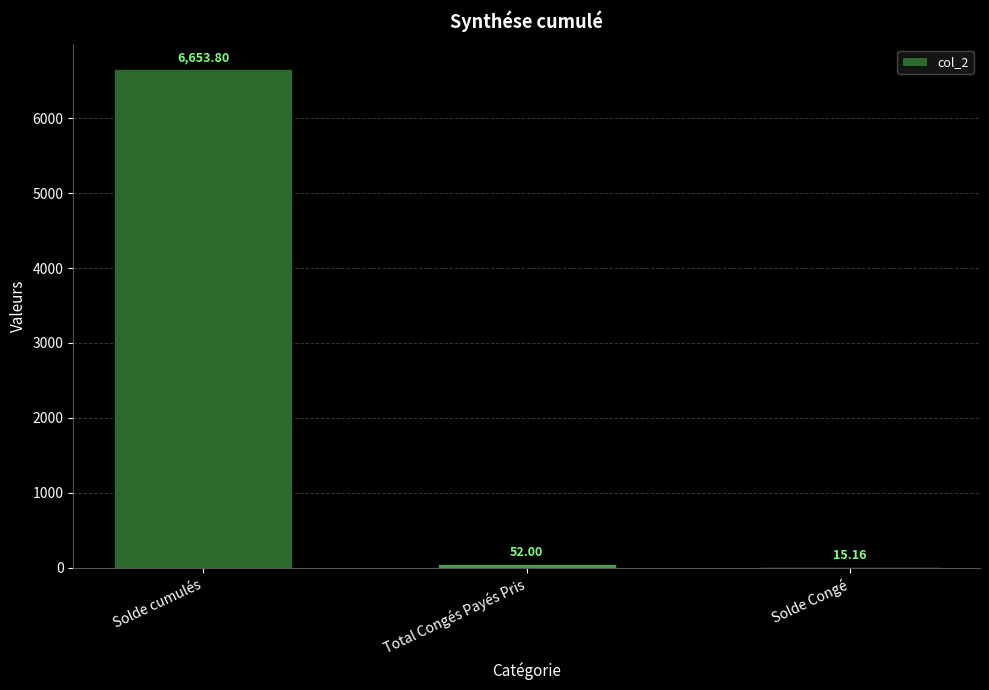

Between Solde Congé and Total Congés Payés Pris, which is larger?

Total Congés Payés Pris